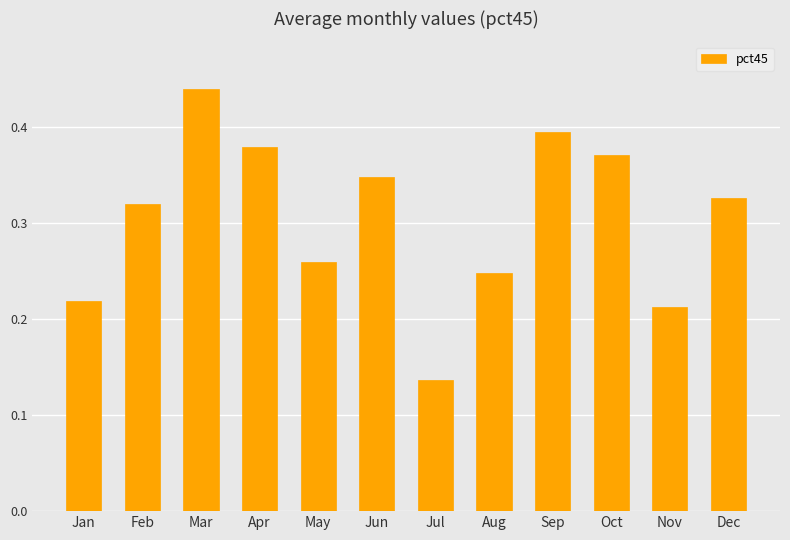

Count the values in the range 0 to 1.

12